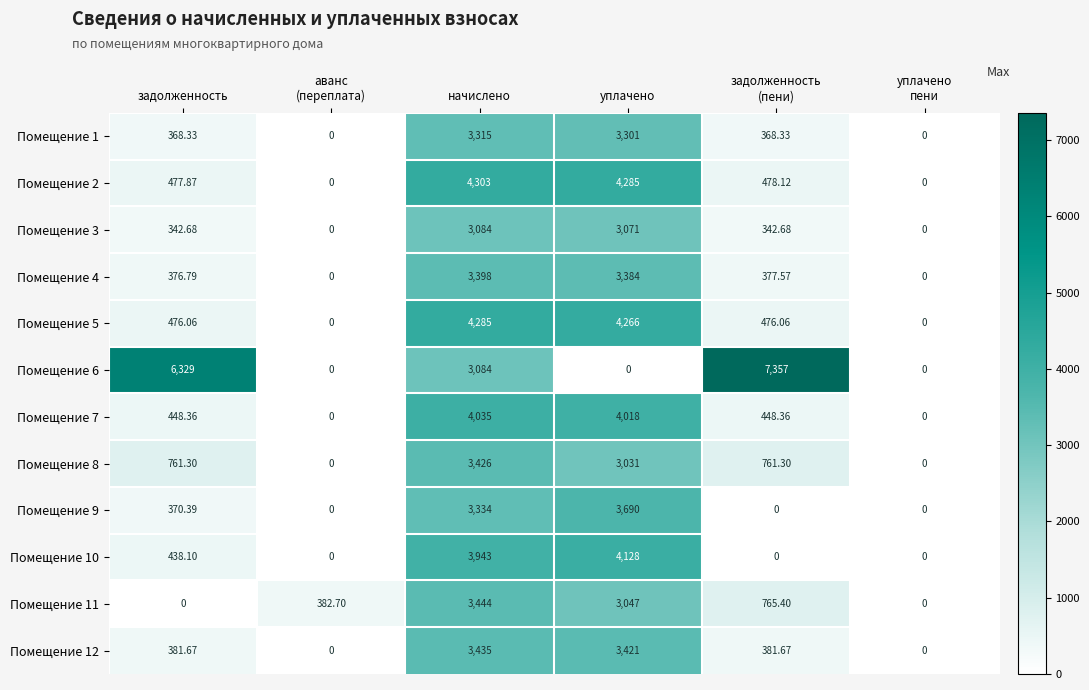

At which category is the sum across all series the highest?

начислено